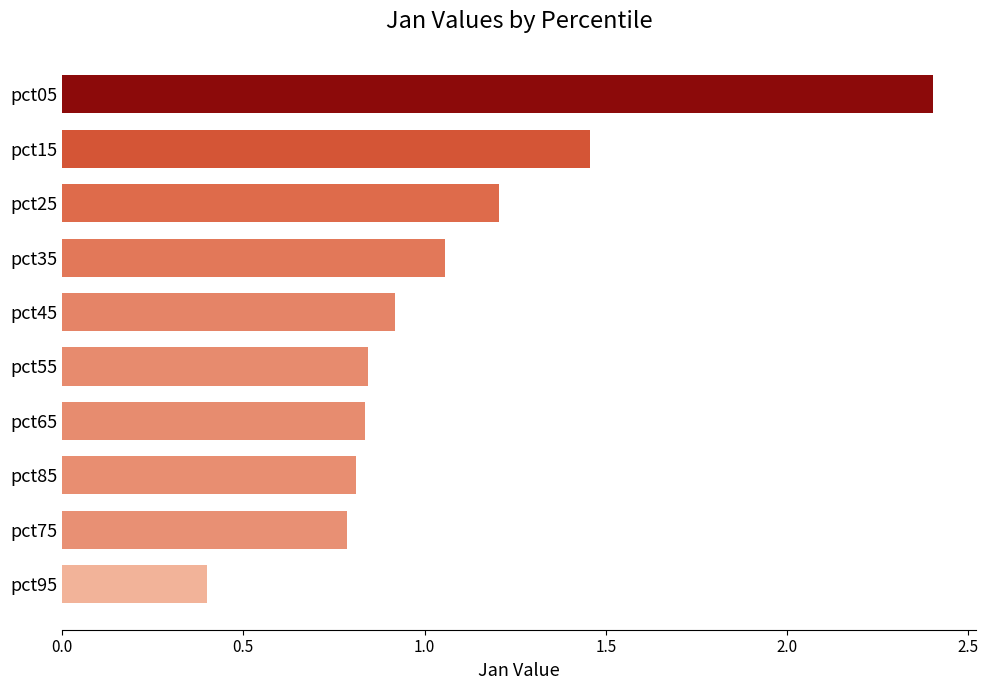

What is the difference between the maximum and minimum values?

2.0